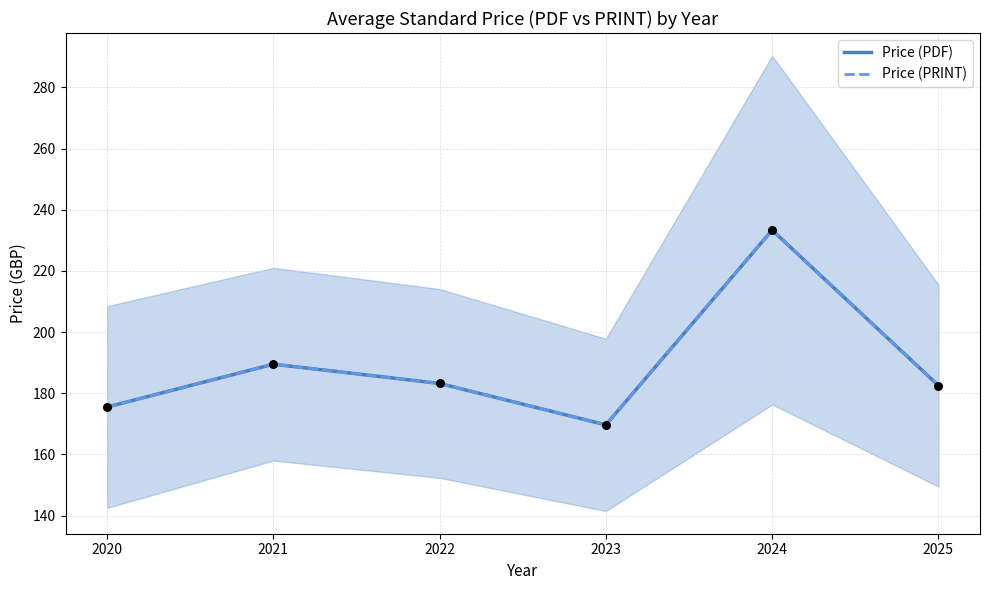

What is the total value across all series at 2023?

339.3